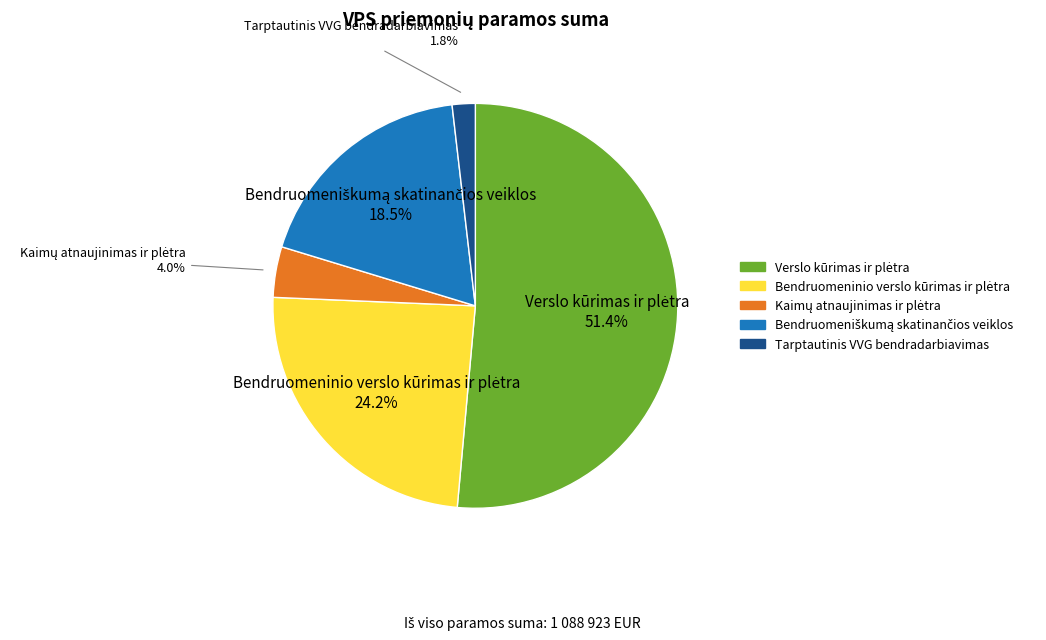

Is there a majority slice in this chart?

Yes